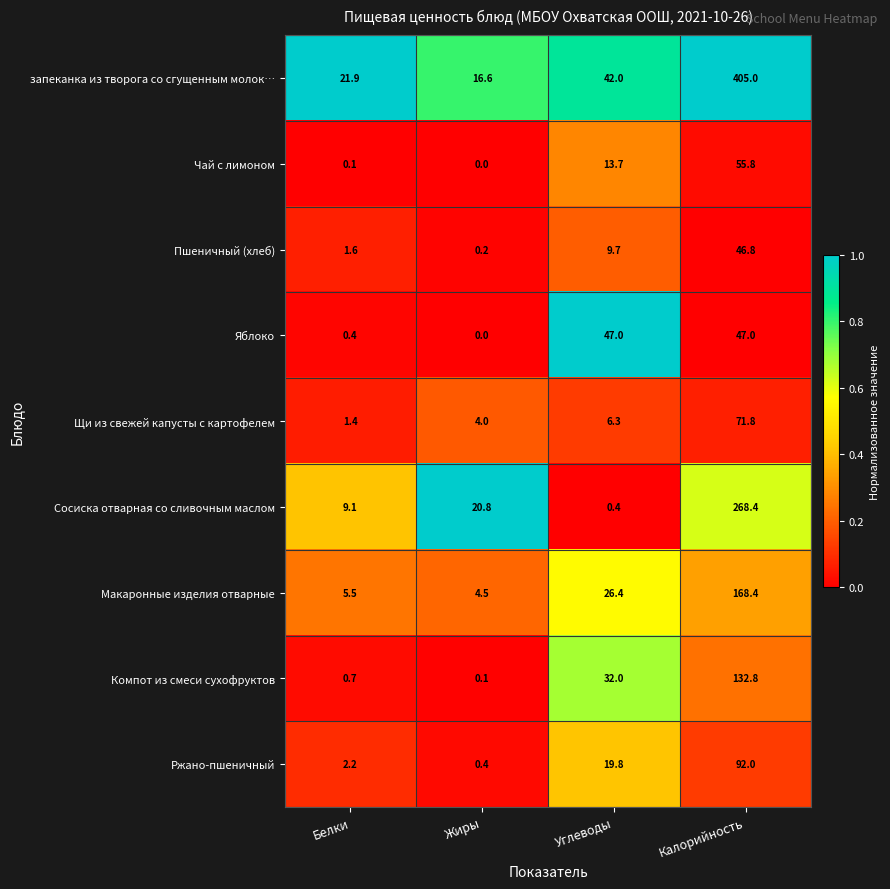

What is the difference between the maximum and second lowest values in the Яблоко series?

46.6